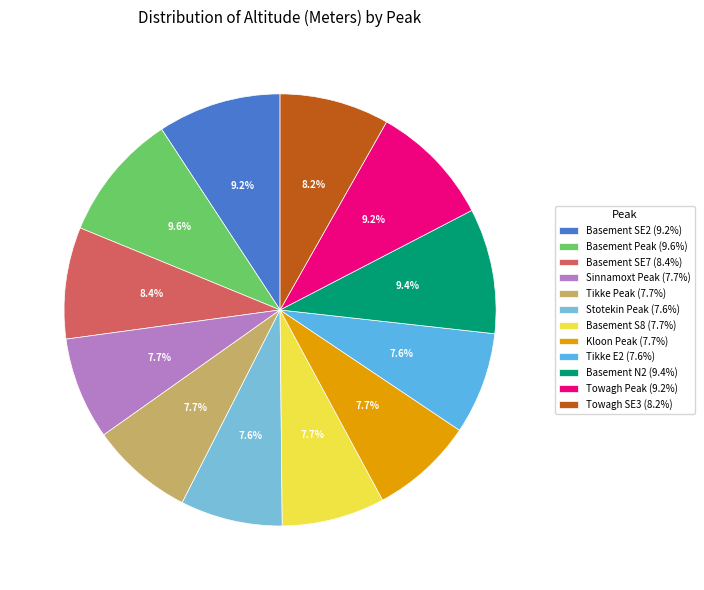

What is the change in value from Basement SE7 to Basement N2?

+289